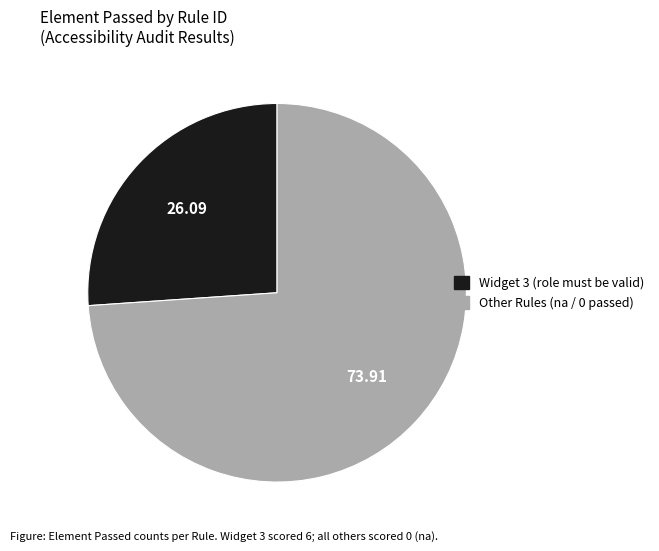

Is there any slice that represents more than half of the pie?

Yes